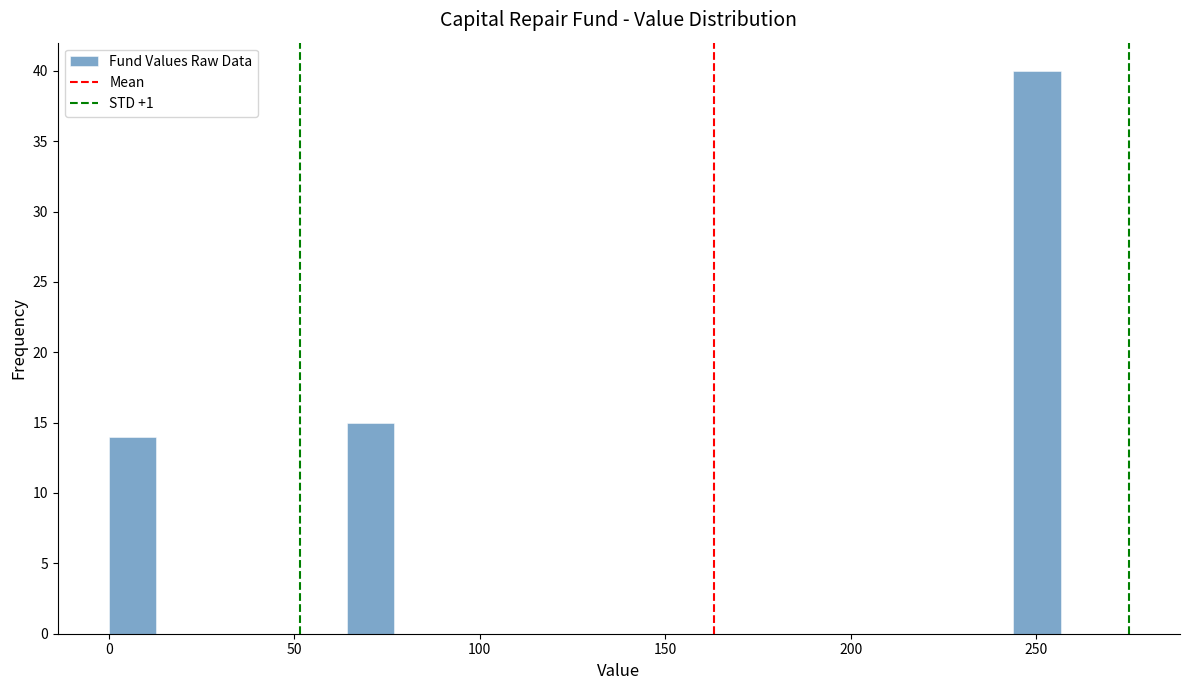

Read against the x-axis, roughly where is the centre of the tallest bar?

250